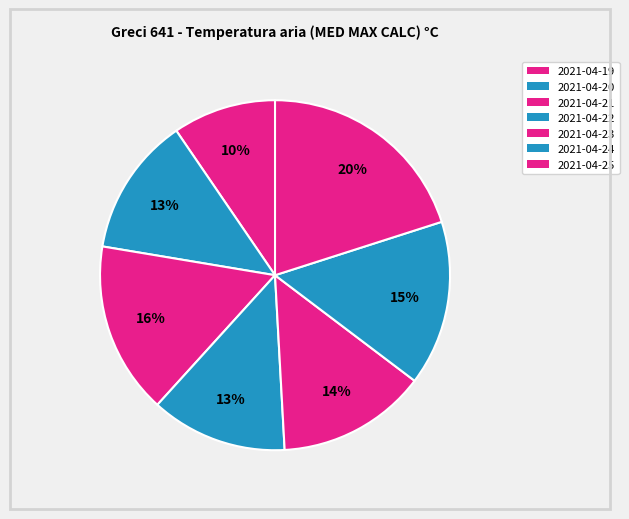

Rank the categories by value from lowest to highest.

2021-04-19, 2021-04-22, 2021-04-20, 2021-04-23, 2021-04-24, 2021-04-21, 2021-04-25